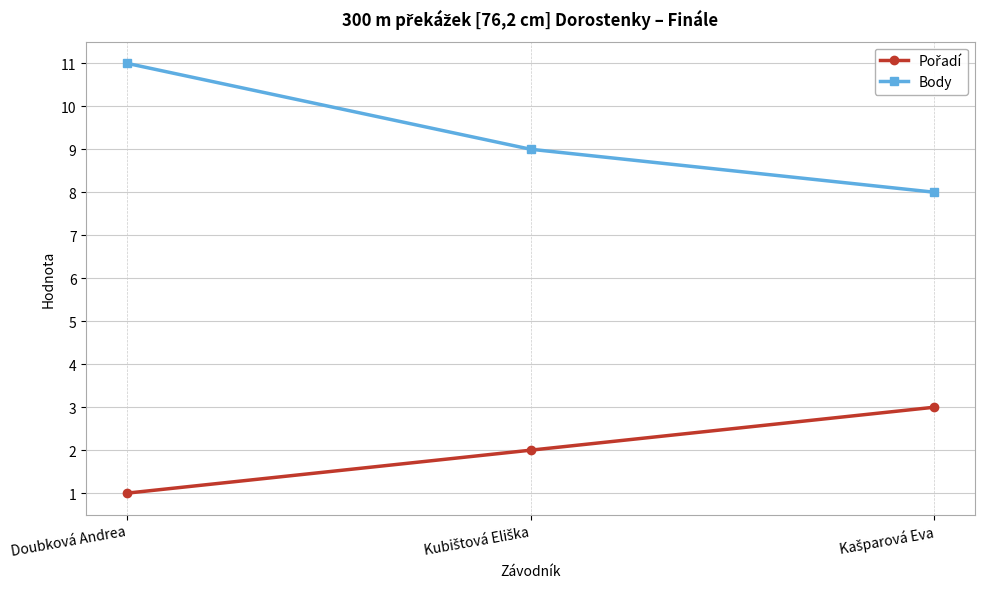

Is it true that Body equals 18 at Doubková Andrea?

False